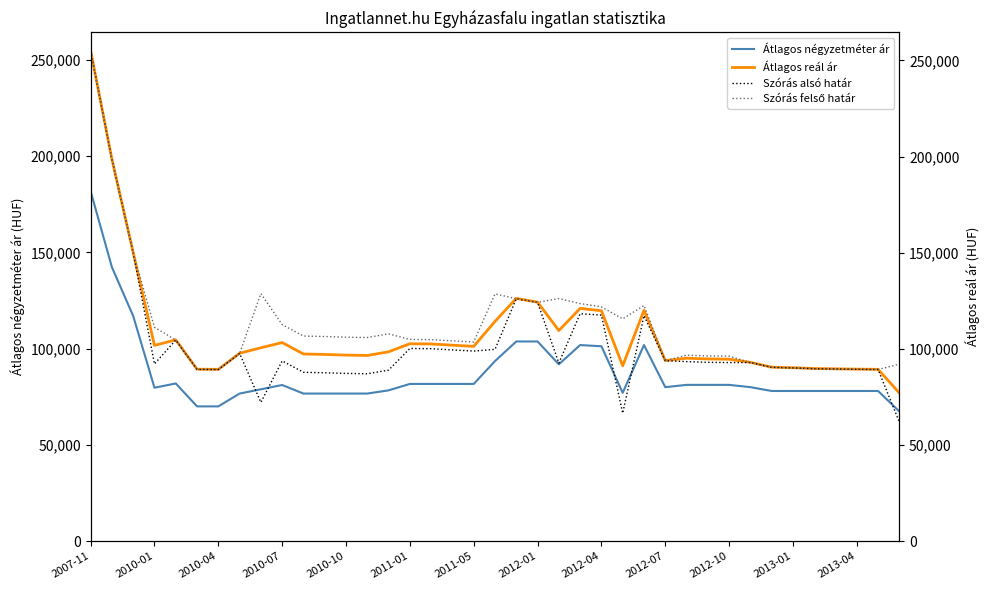

At how many categories does at least one series exceed 92666?

30